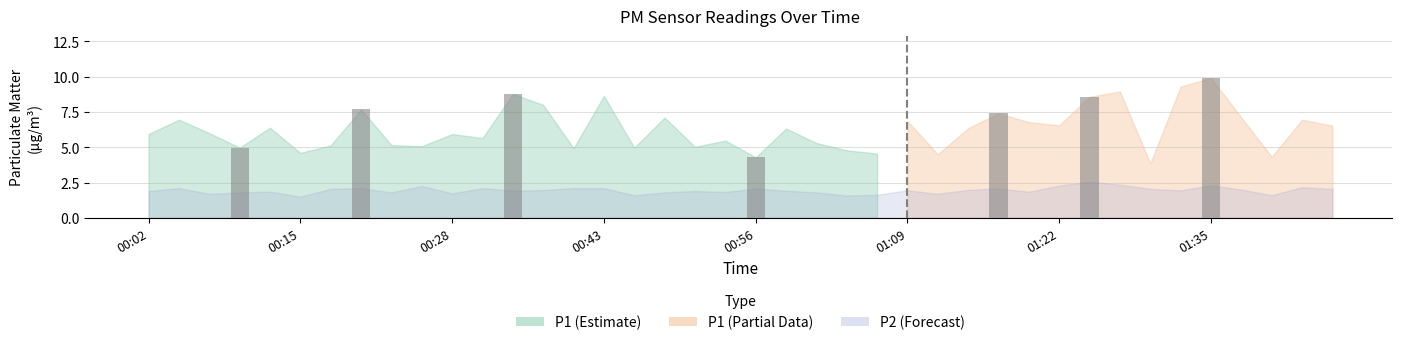

Is it true that P1 equals 7.1 at 00:48?

True